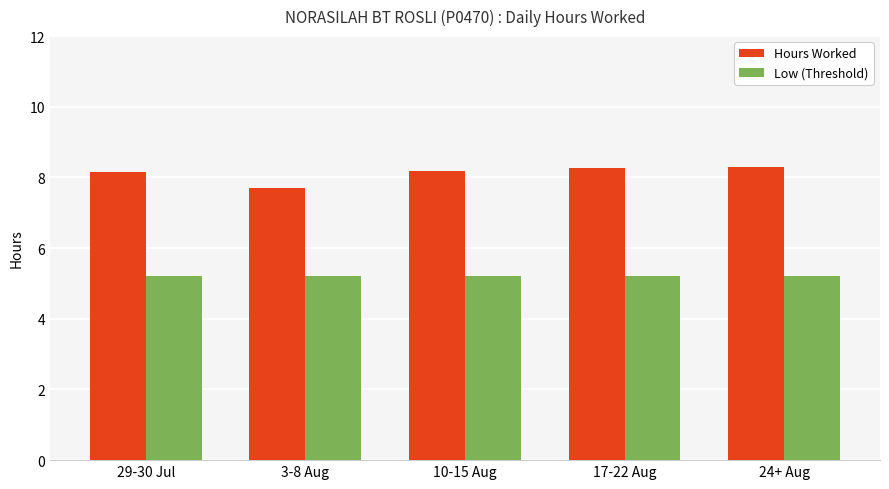

How many data points does each series have?

5